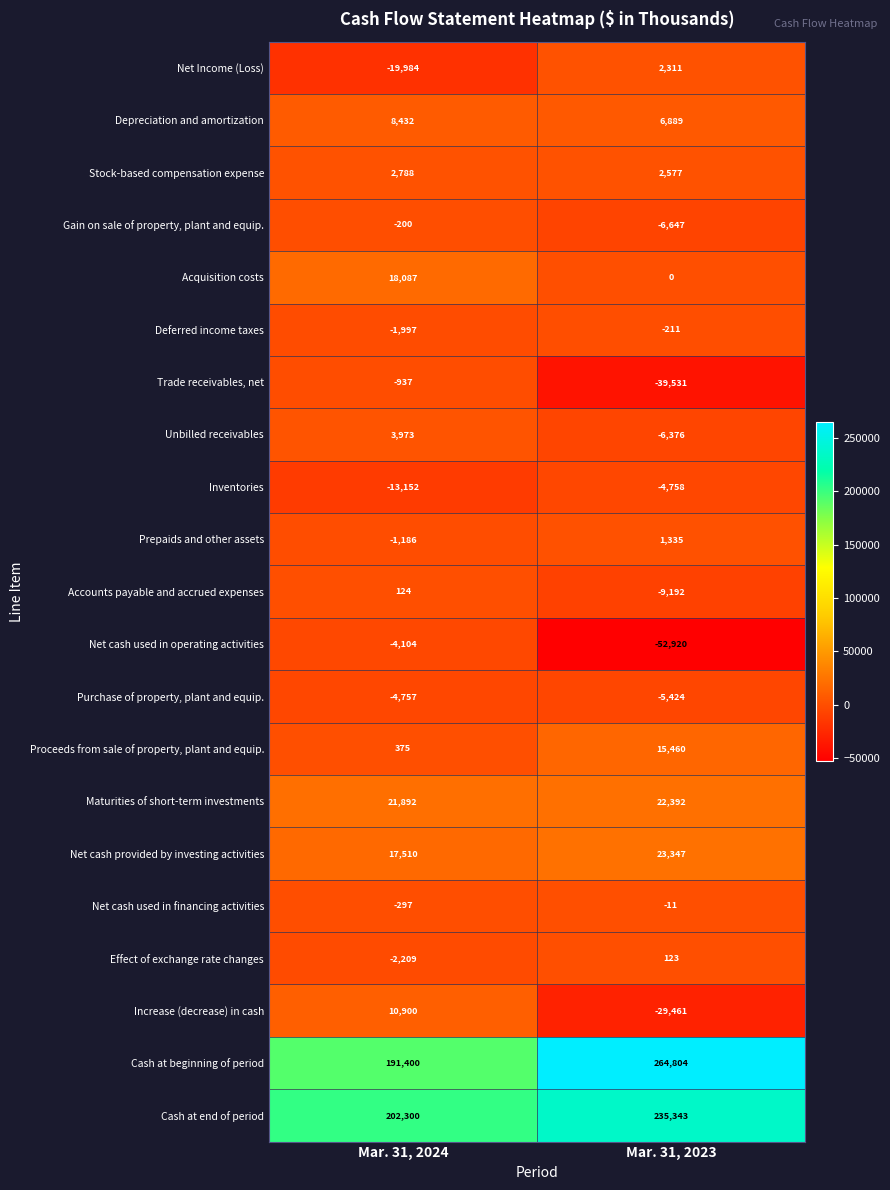

How many negative values does the Prepaids and other assets series have?

1